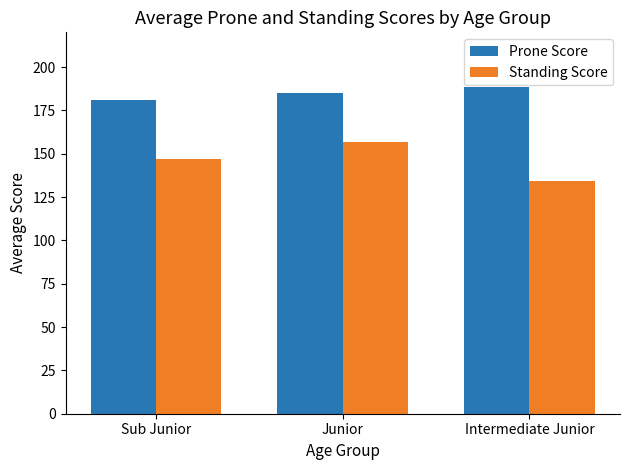

Which series has the largest total across all categories?

Prone Score